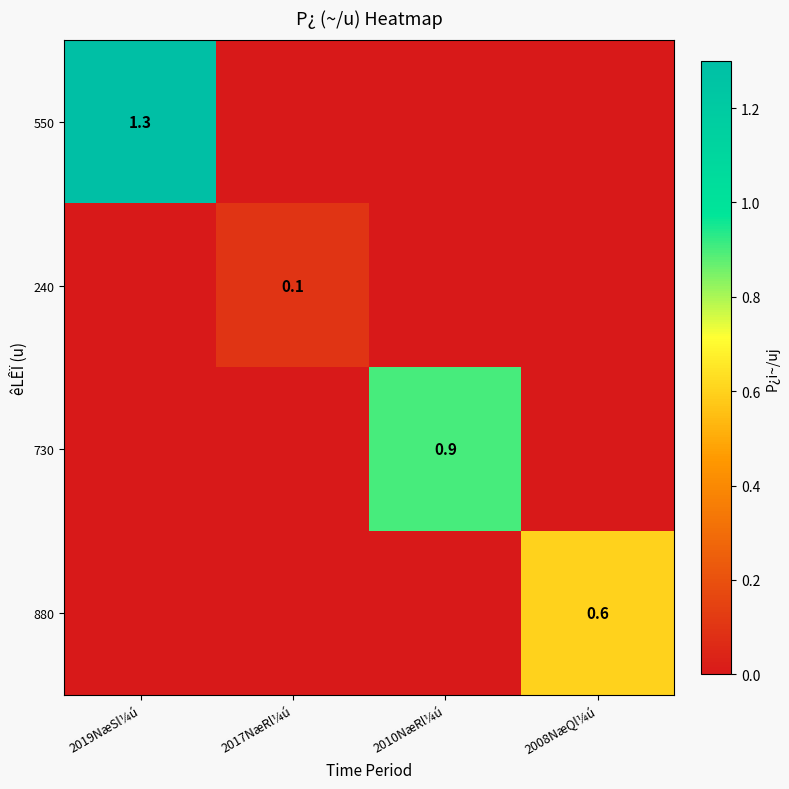

The value of 550 at 2019NæSl¼ú is 2.2. True or false?

False